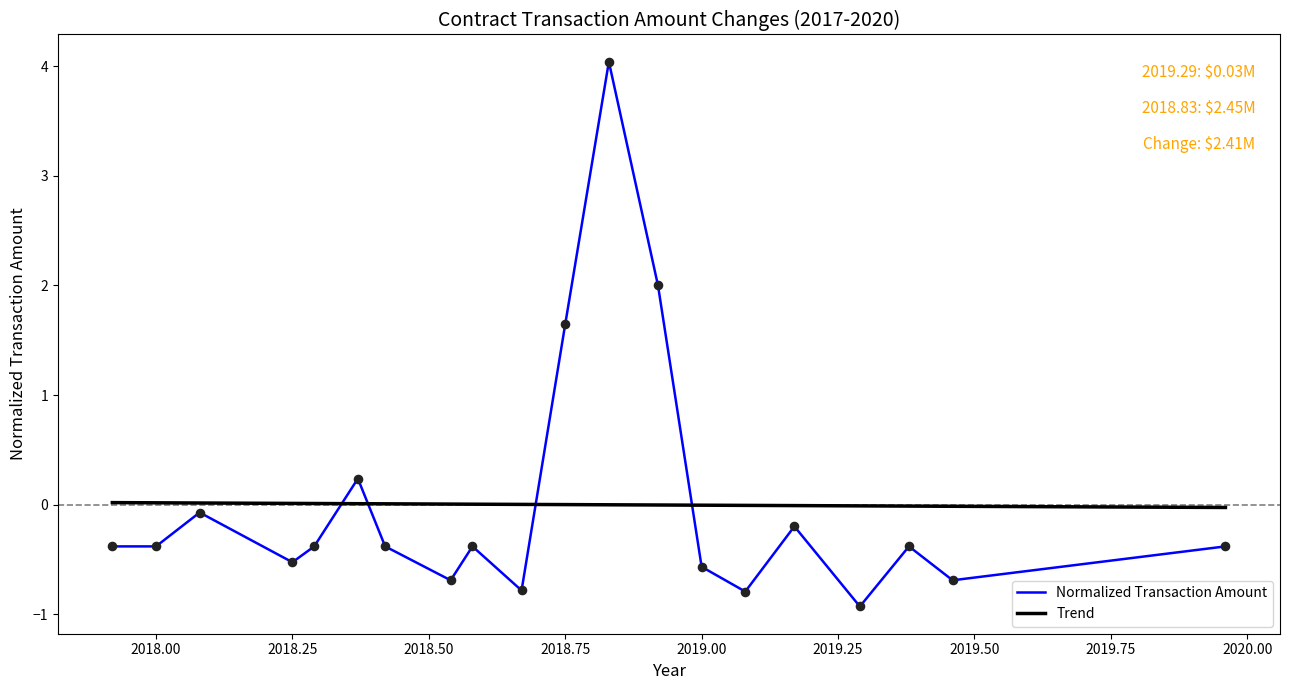

What is the maximum value shown in the chart?

4.0